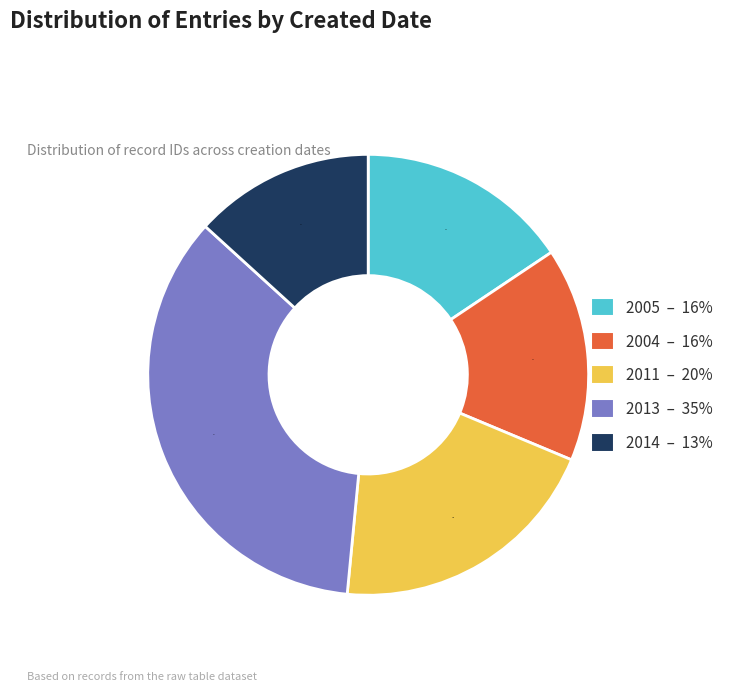

Between 2004 – 16% and 2011 – 20%, which is larger?

2011 – 20%